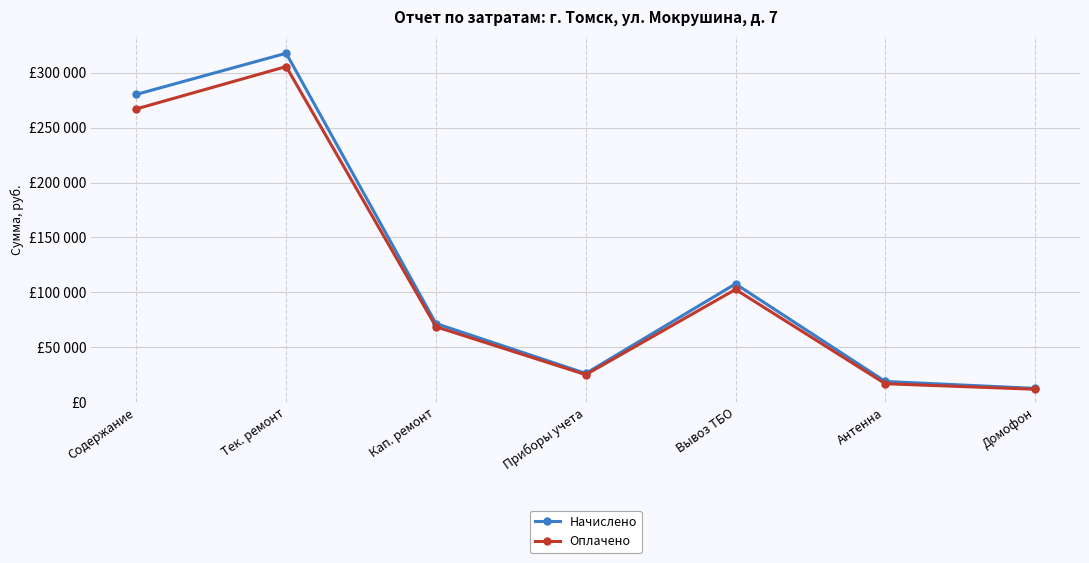

What is the difference between the maximum and second lowest values in the Оплачено series?

288969.0